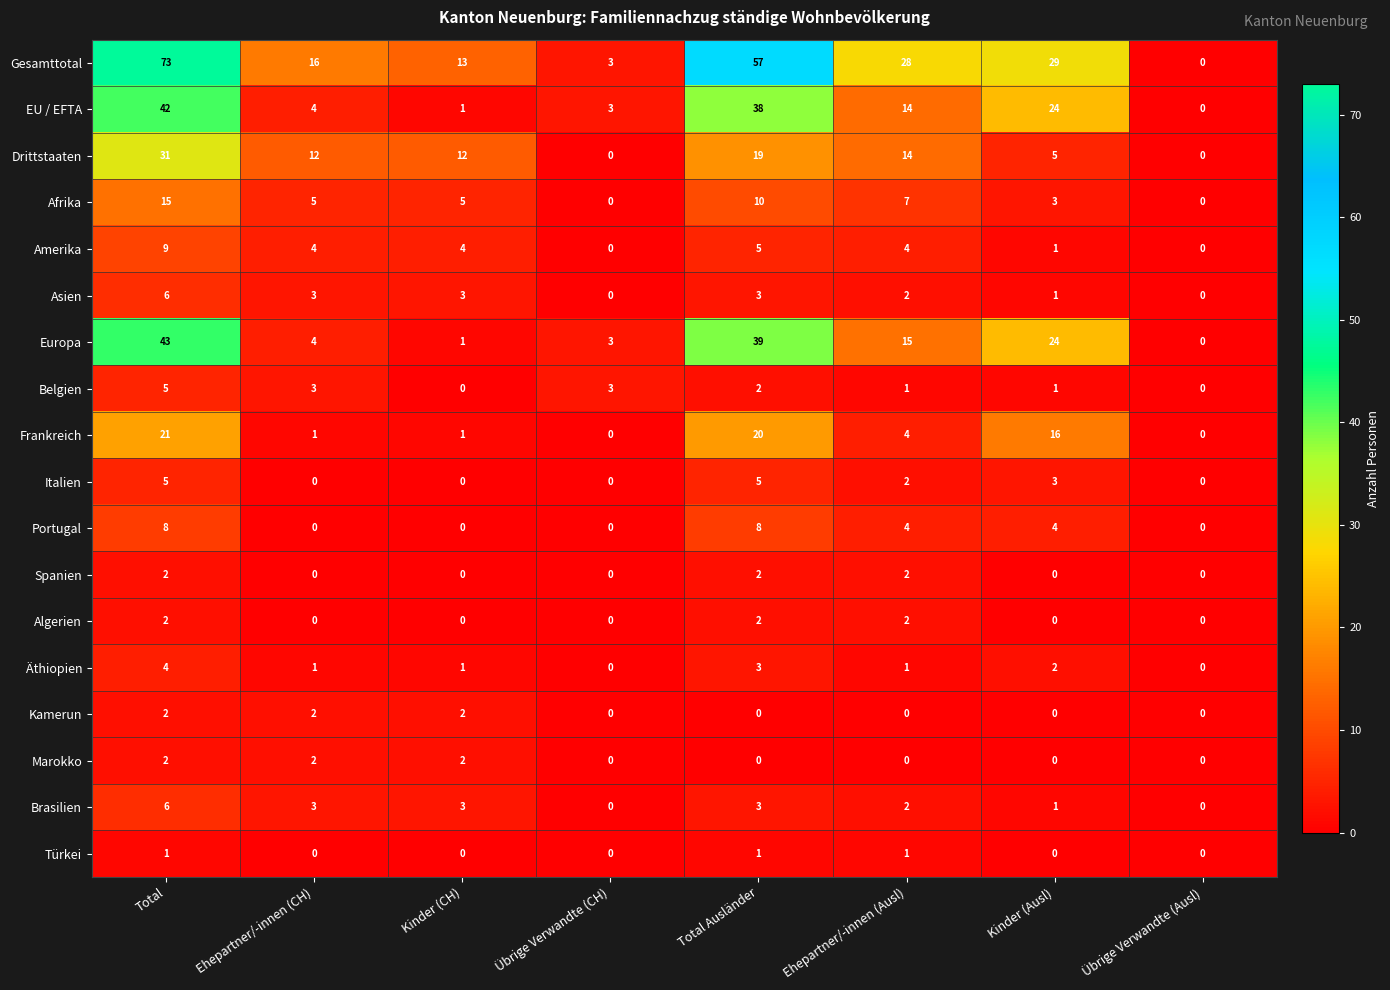

The Frankreich series shows 27 at Kinder (Ausl). True or false?

False